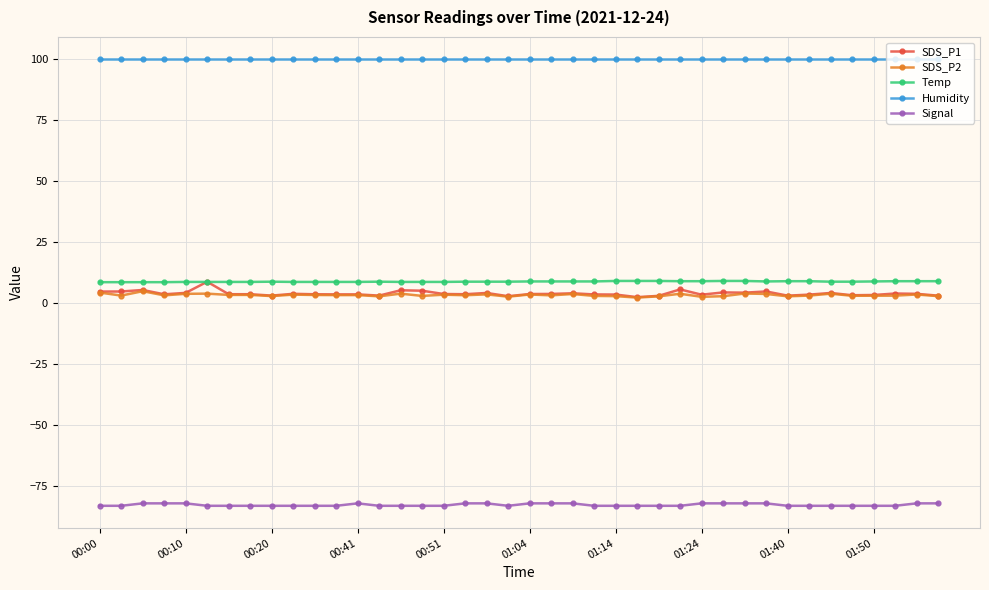

True or false: SDS_P1 has more than 0 points higher than both neighbors.

True